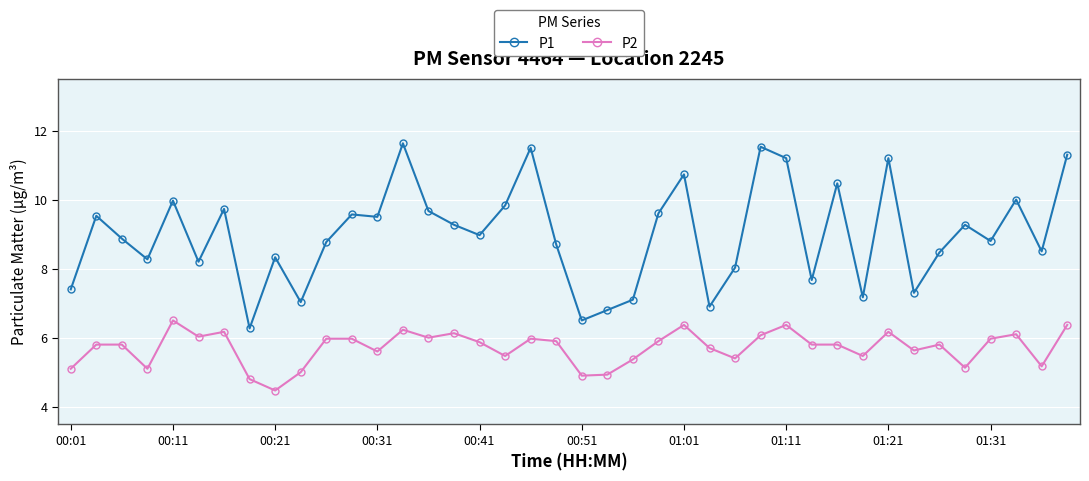

Rank the series by their maximum value, from lowest to highest.

P2, P1